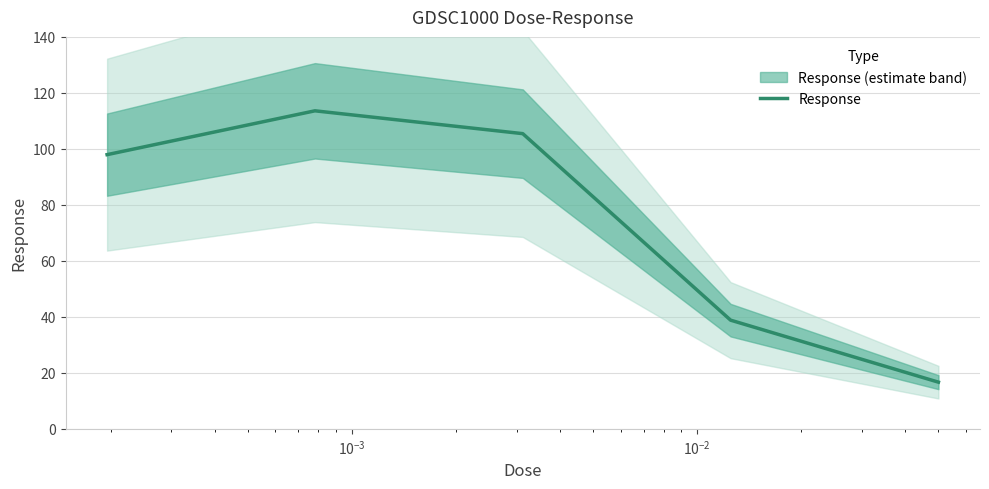

What is the highest value of the Response series?

113.6